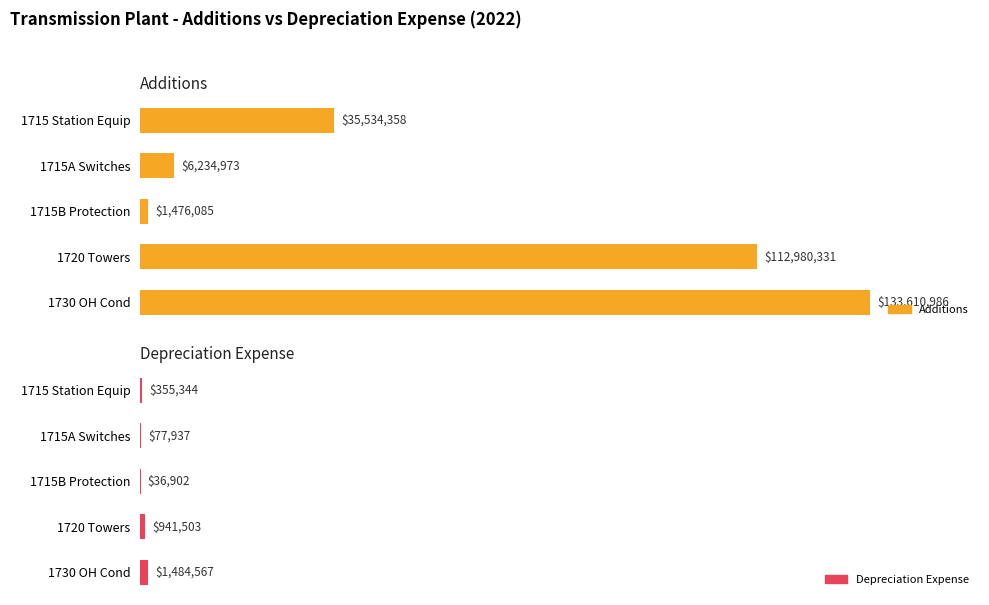

Which series has the widest spread of values?

Additions